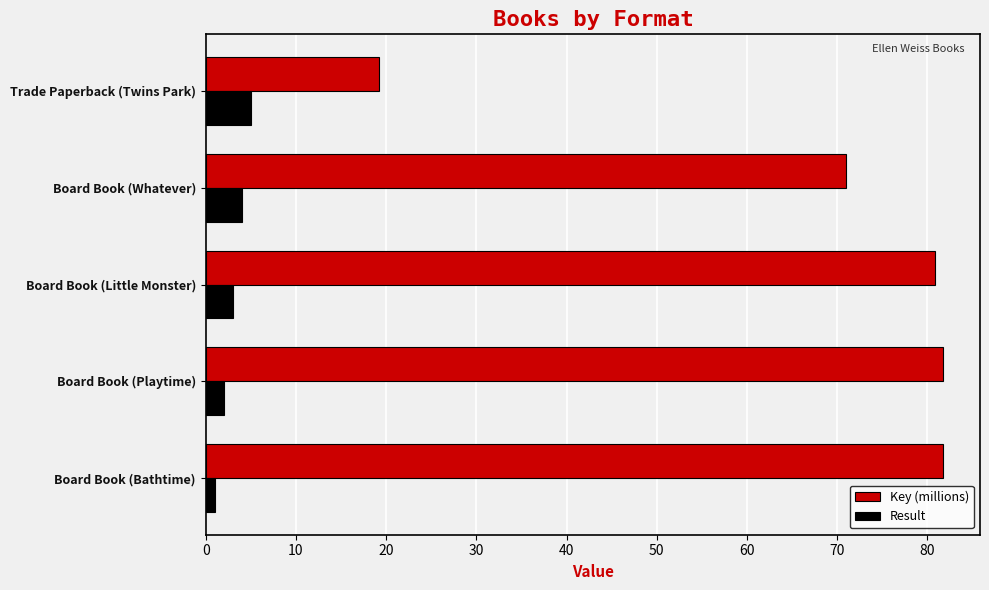

What is the difference between the highest and lowest values at Trade Paperback (Twins Park)?

14.2